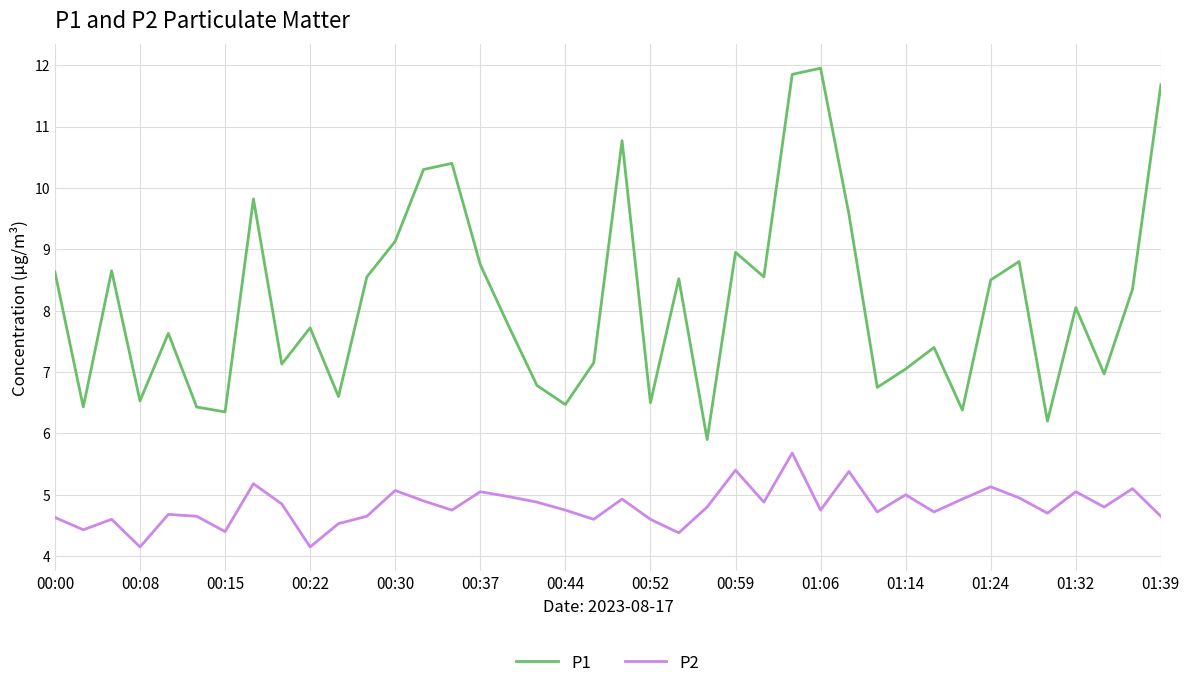

What is the minimum value shown in the chart?

4.2